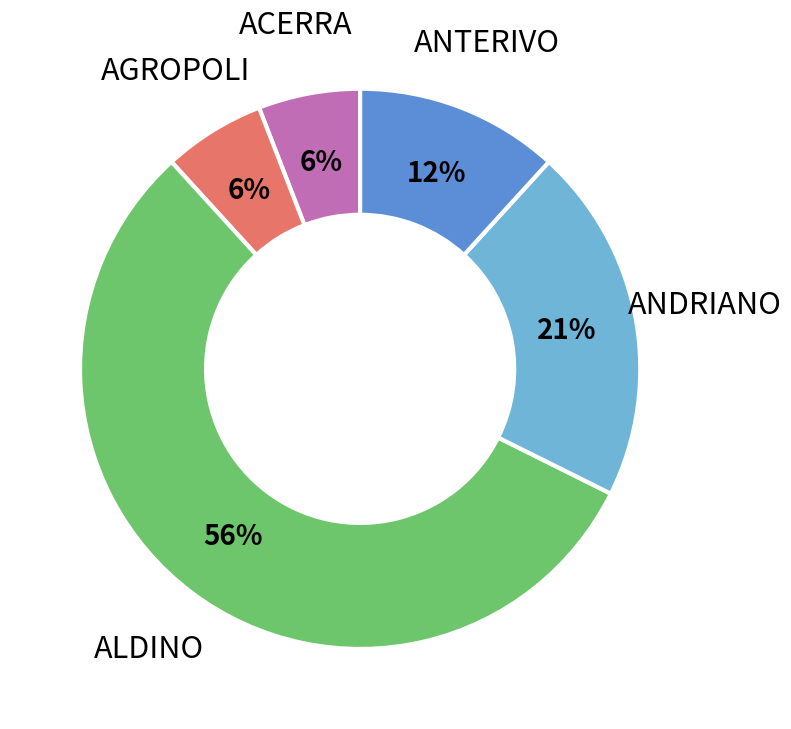

How many segments does this pie chart have?

5